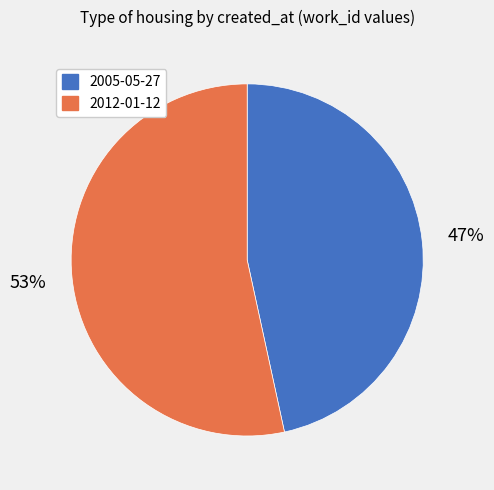

What is the smallest slice in the pie chart?

2005-05-27